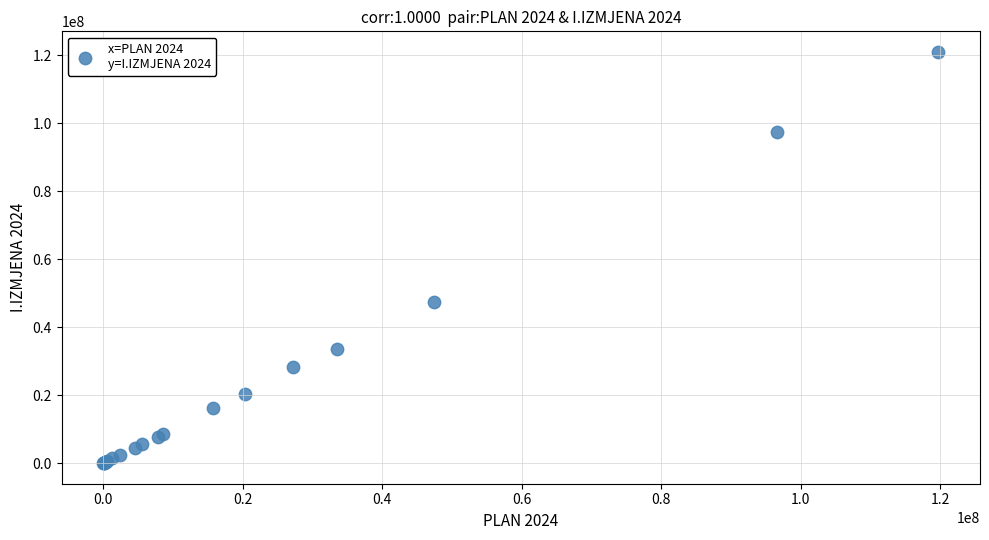

What Y value in the scatter plot is closest to 60481956?

47353230.0